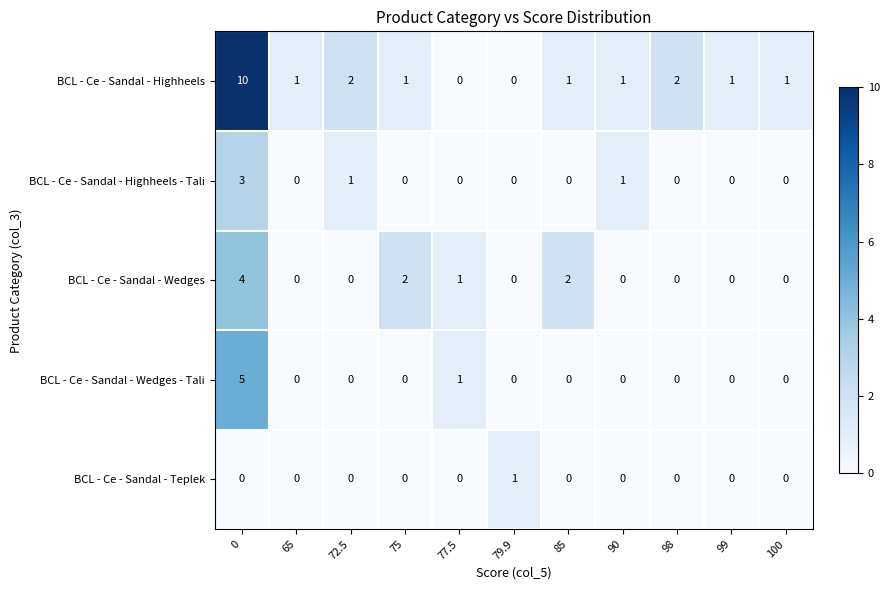

How many distinct data groups are displayed?

5